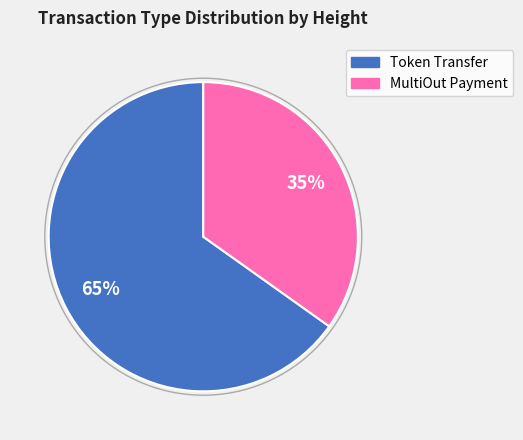

Count the number of slices in the pie.

2